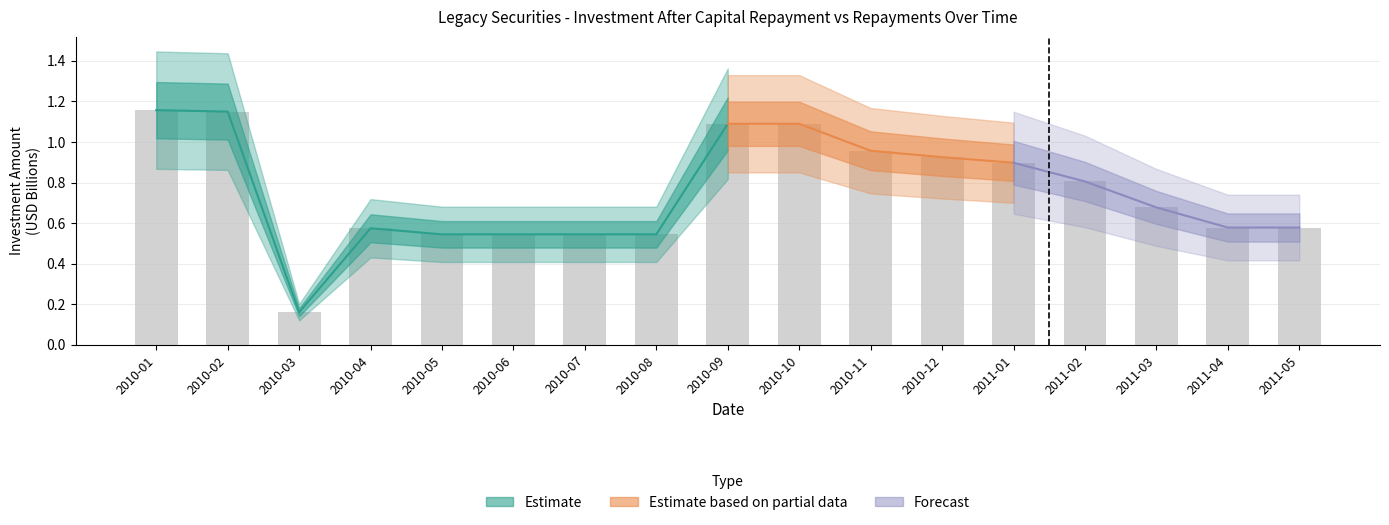

What is the minimum value shown in the chart?

0.2